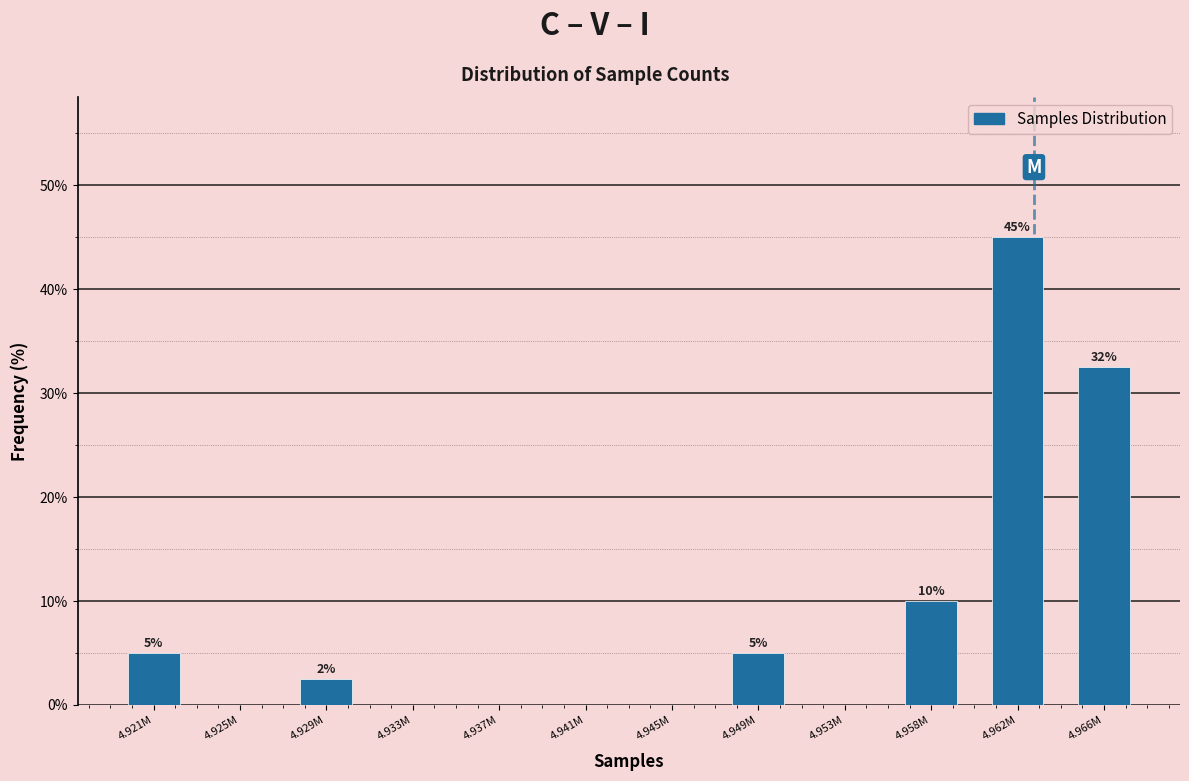

At which category does the chart reach its peak across all series?

4.962M